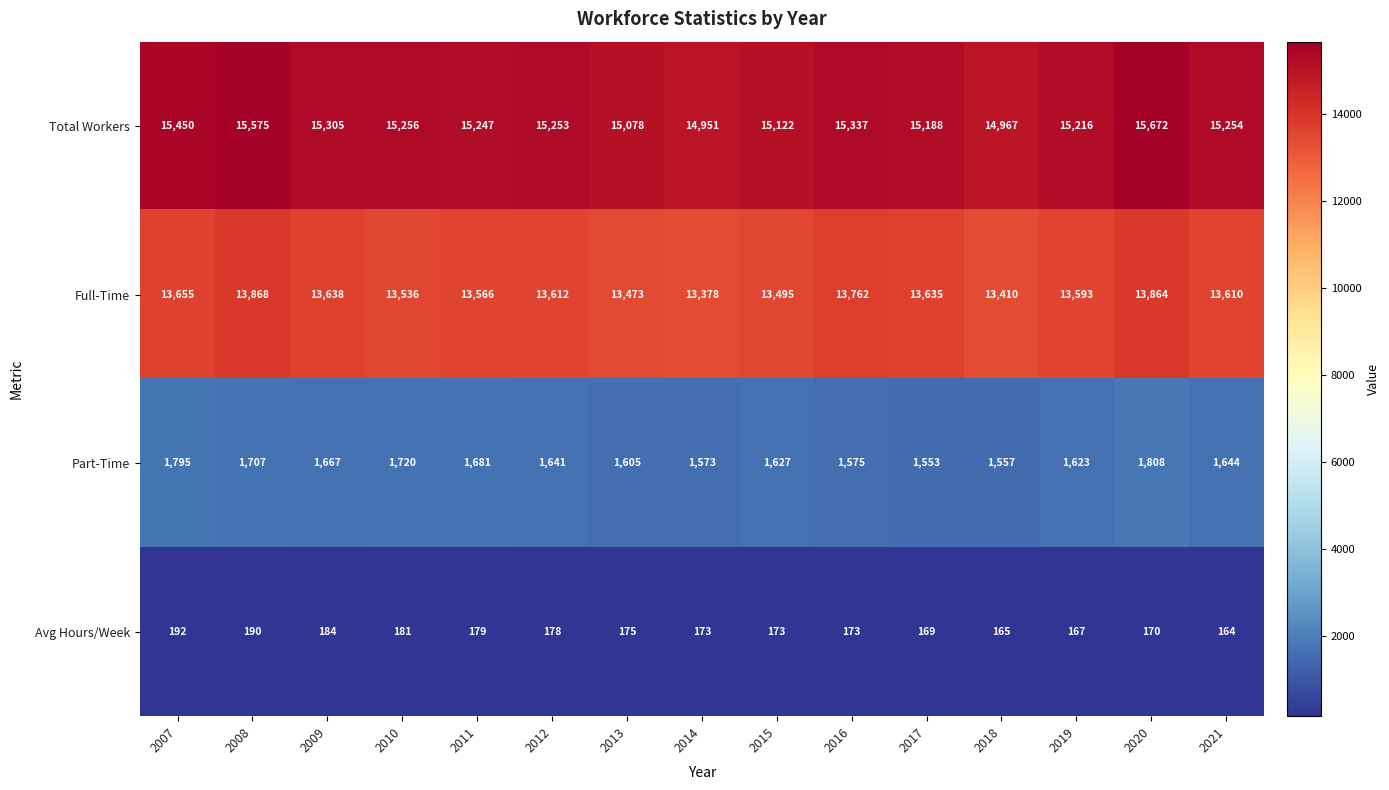

At which label is Total Workers closest to 15311?

2009